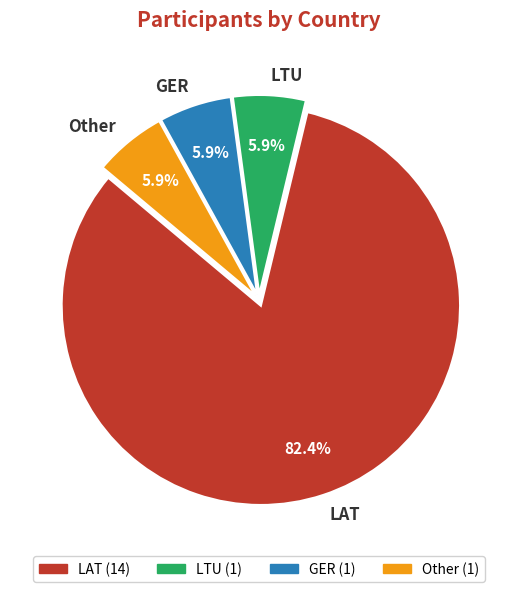

Is the sum of LAT and LTU greater than half?

Yes